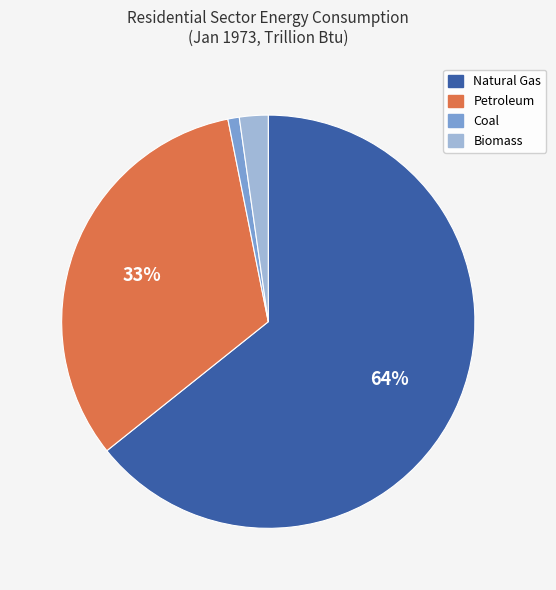

To the nearest percent, what is the difference between the Coal and Petroleum slice percentages?

32%